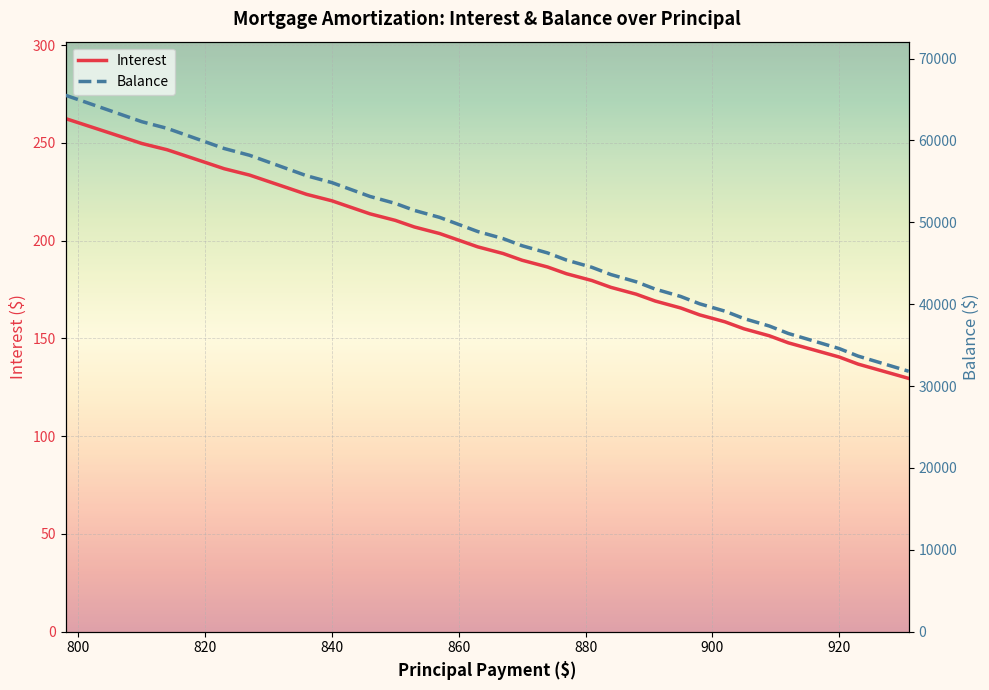

True or false: Balance and Interest intersect in this chart.

False